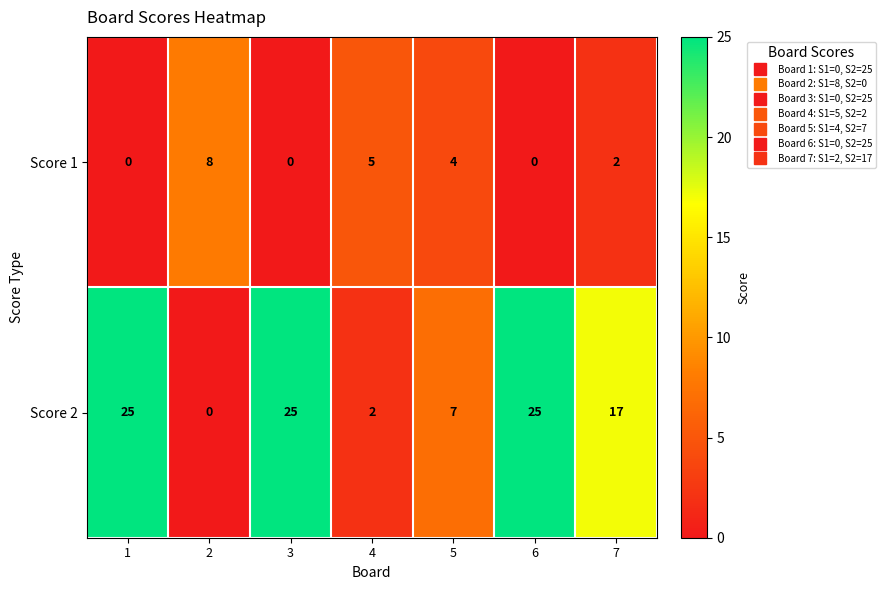

What is the total value across all series at 7?

19